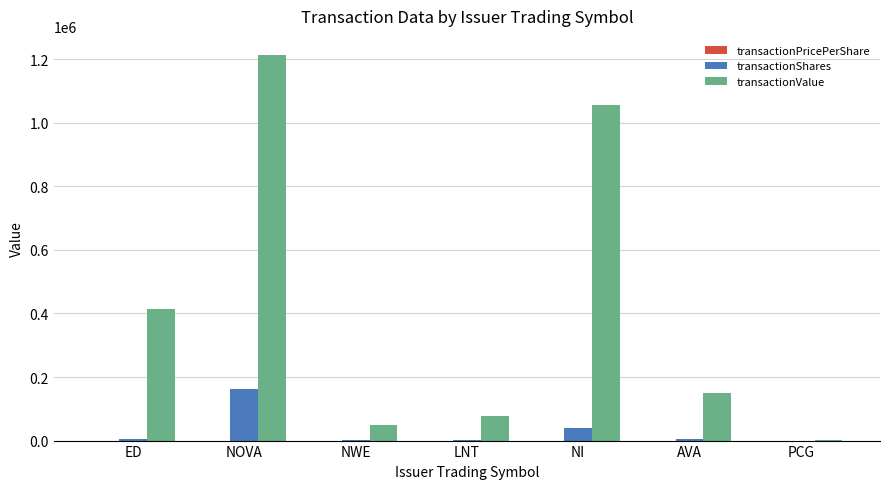

Which series changed the most between NOVA and PCG?

transactionValue